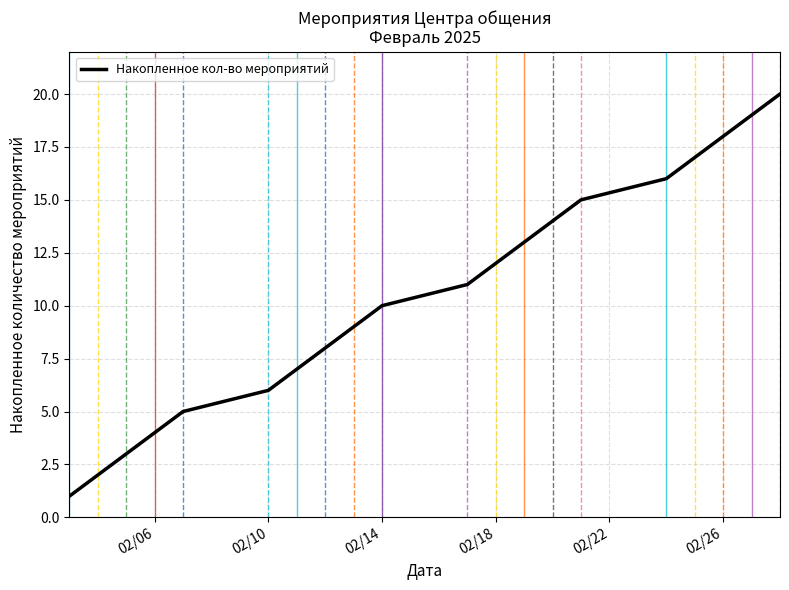

What is the difference between the maximum and minimum values?

19